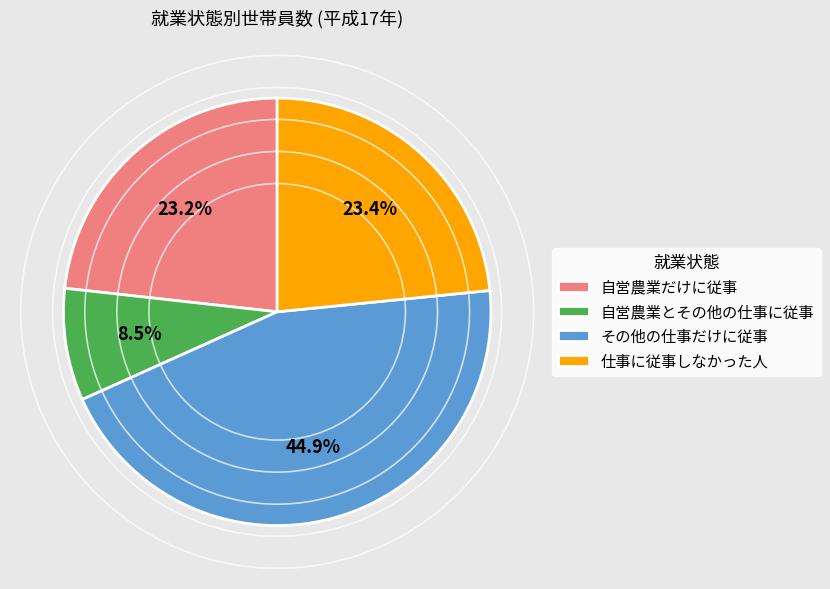

Is there any slice that represents more than half of the pie?

No